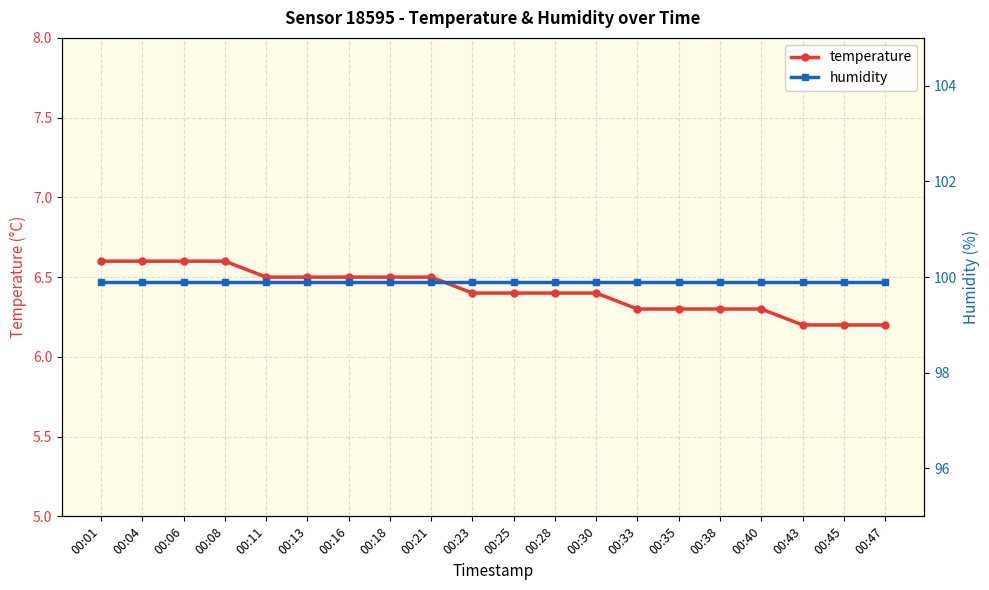

The value of humidity at 00:06 is 99.9. True or false?

True